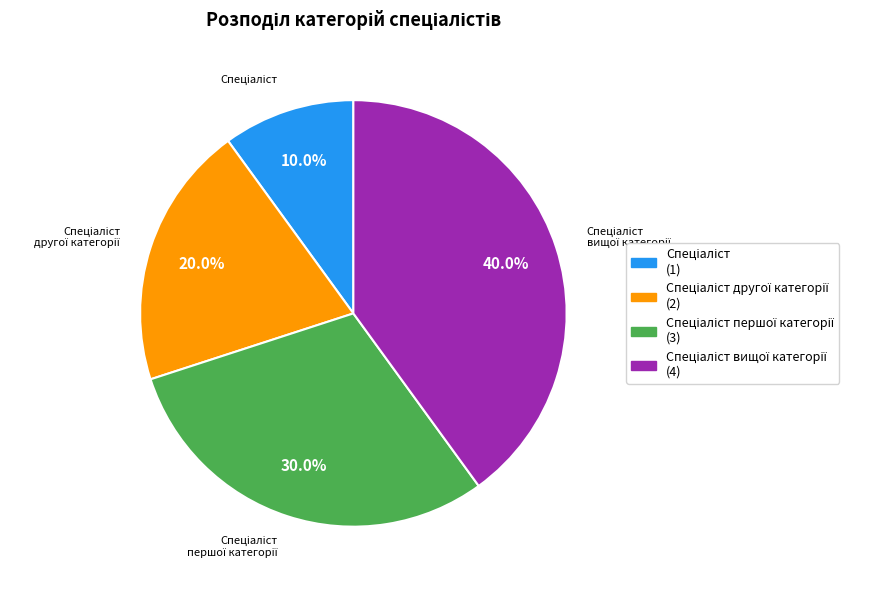

Is there any slice that represents more than half of the pie?

No